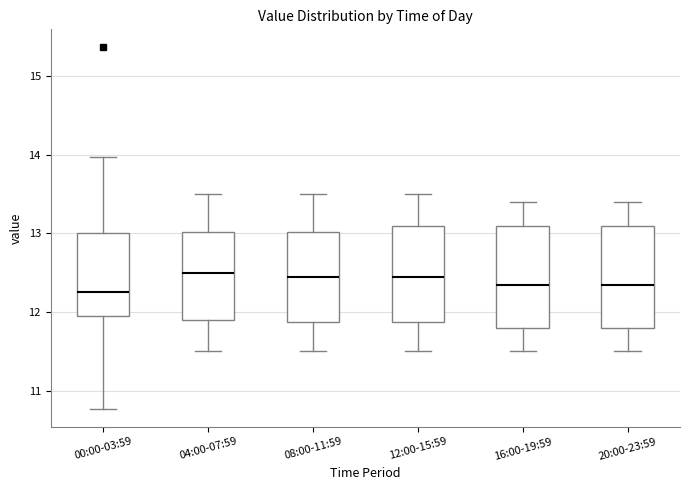

Reading left to right, transcribe this box plot: for each box, give where its median line is, the range the box spans, and where its two whiskers end, as read against the y-axis. The values are not printed on the chart, so give them approximately, as read against the axis.

00:00-03:59: median 12.3, box 11.9 to 13.0, whiskers 10.8 to 14.0
04:00-07:59: median 12.5, box 11.9 to 13.0, whiskers 11.5 to 13.5
08:00-11:59: median 12.5, box 11.9 to 13.0, whiskers 11.5 to 13.5
12:00-15:59: median 12.5, box 11.9 to 13.1, whiskers 11.5 to 13.5
16:00-19:59: median 12.4, box 11.8 to 13.1, whiskers 11.5 to 13.4
20:00-23:59: median 12.4, box 11.8 to 13.1, whiskers 11.5 to 13.4